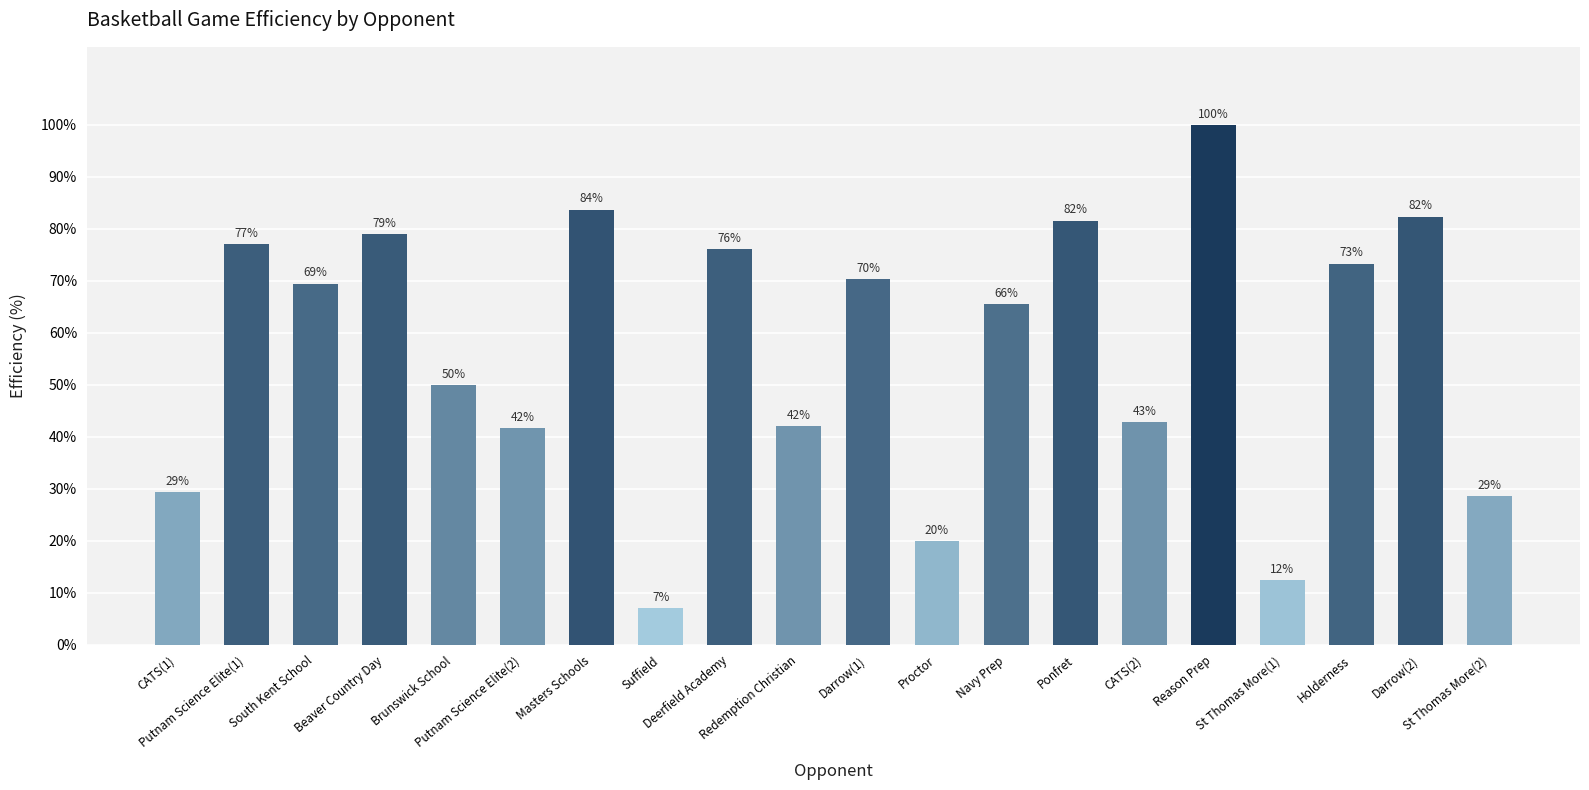

Between Reason Prep and Ponfret, which is larger?

Reason Prep